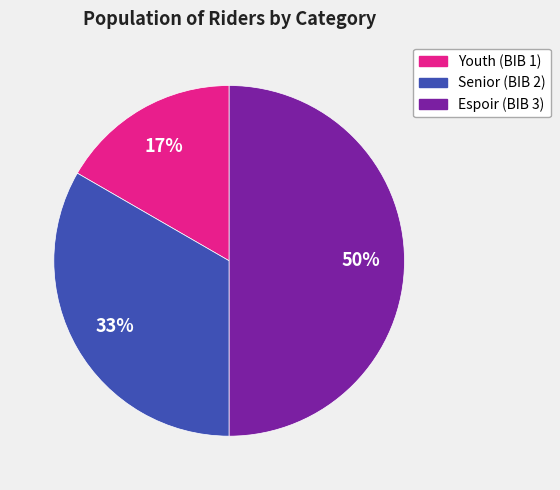

To the nearest percent, what is the combined percentage of Espoir (BIB 3) and Youth (BIB 1)?

67%